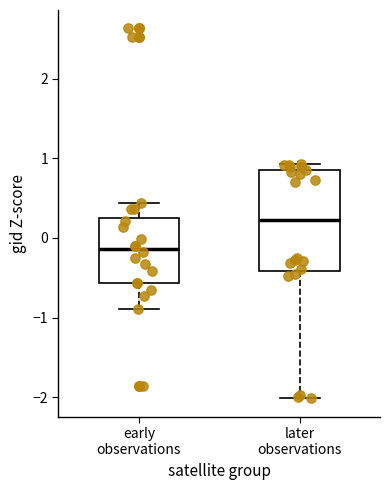

Which box is the tallest, from its lower edge to its upper edge?

later observations